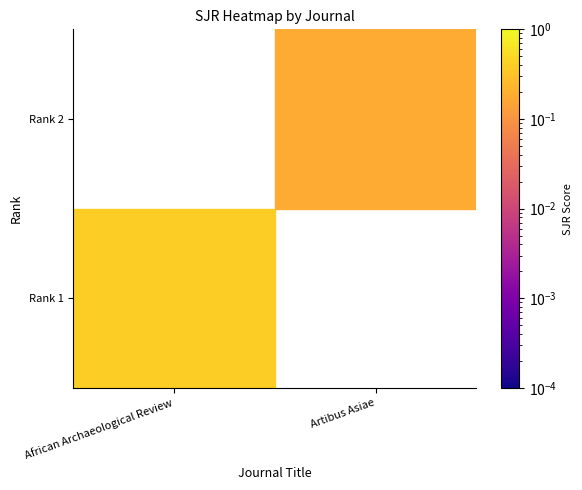

Which series has the widest spread of values?

Rank 1